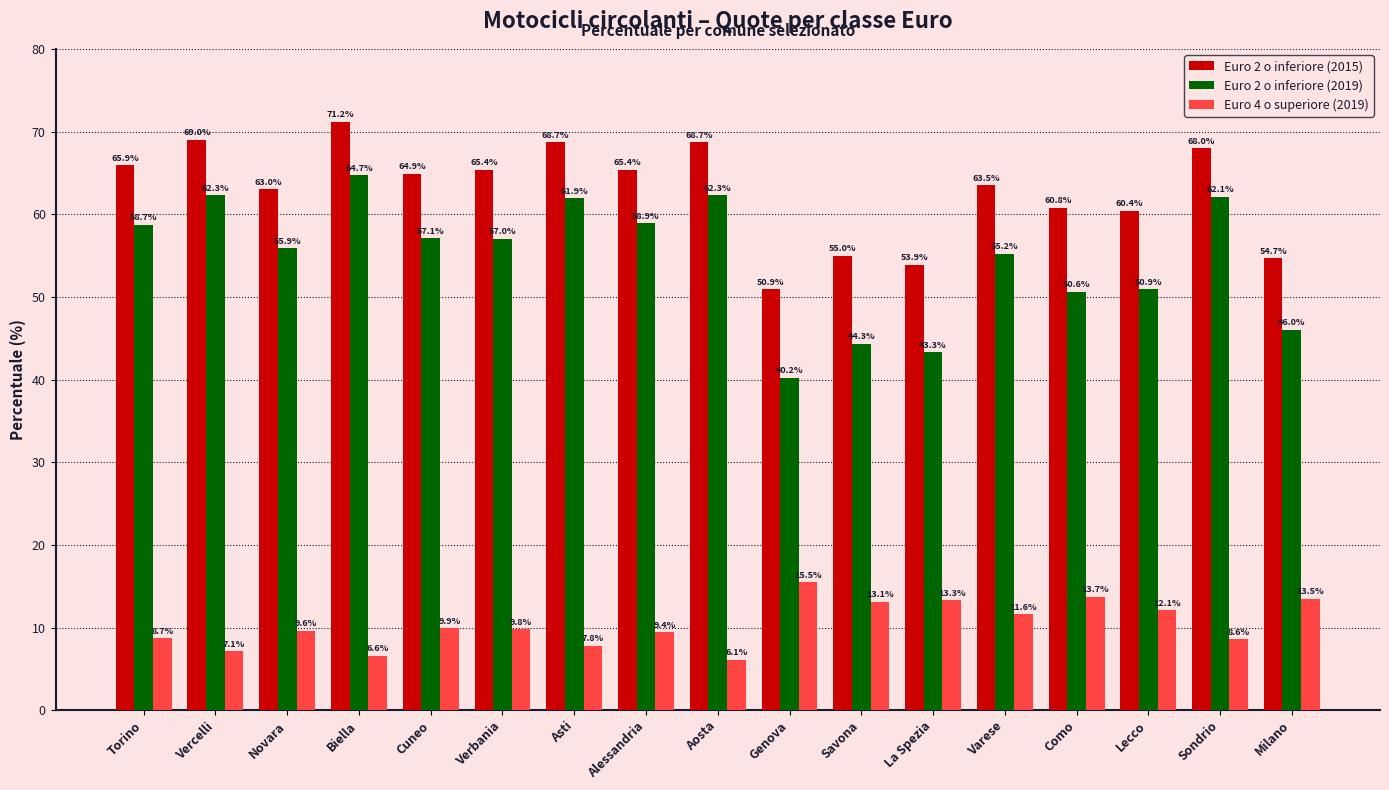

The value of Euro 2 o inferiore (2019) at Biella is 64.7. True or false?

True